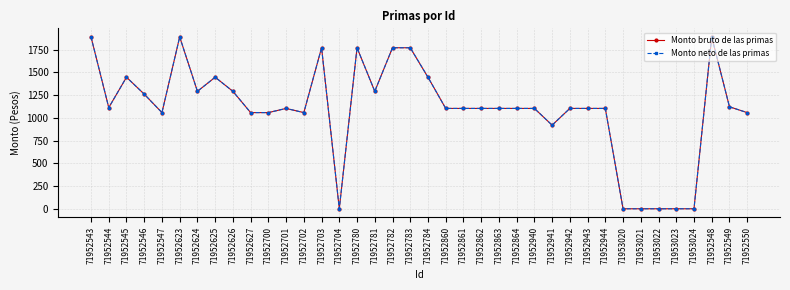

Does the chart have visible grid lines?

Yes